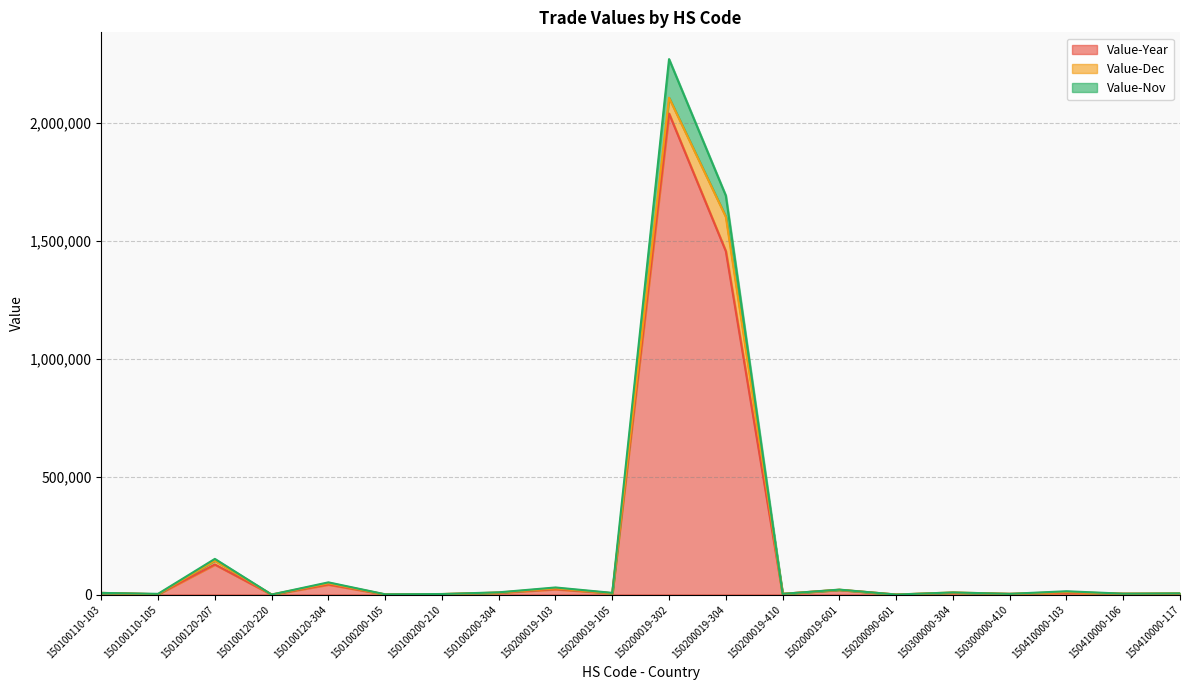

What is the total value across all series at 150100110-105?

3594